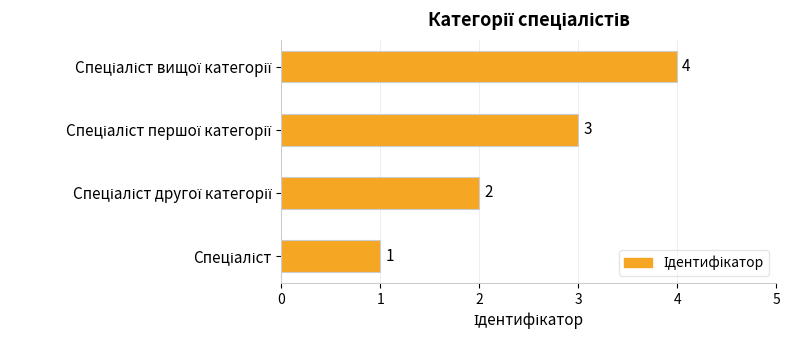

What is the difference between the maximum and minimum values?

3